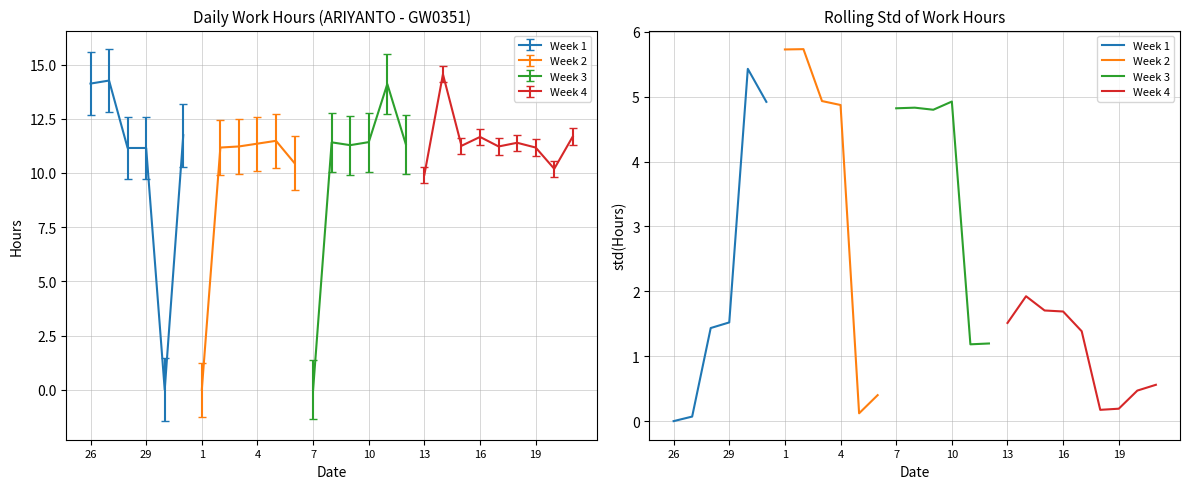

Does the chart have visible grid lines?

Yes